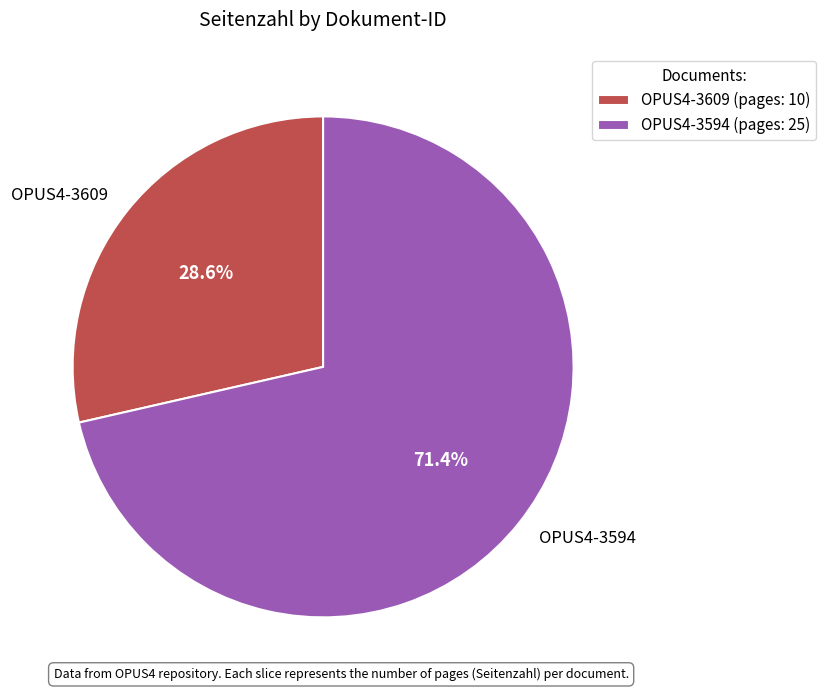

To the nearest percent, what is the average slice percentage?

50%